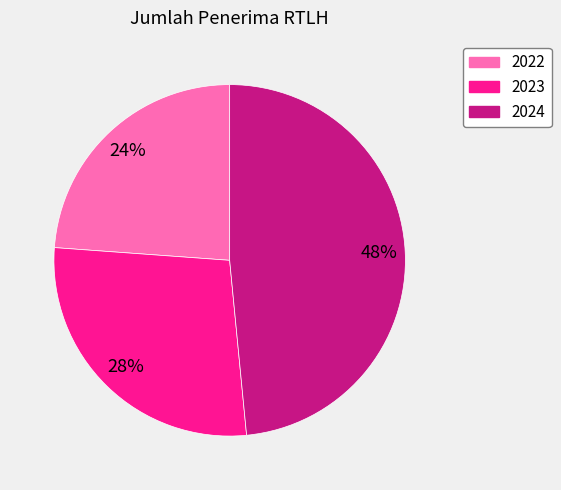

Which has a higher value, 2022 or 2024?

2024